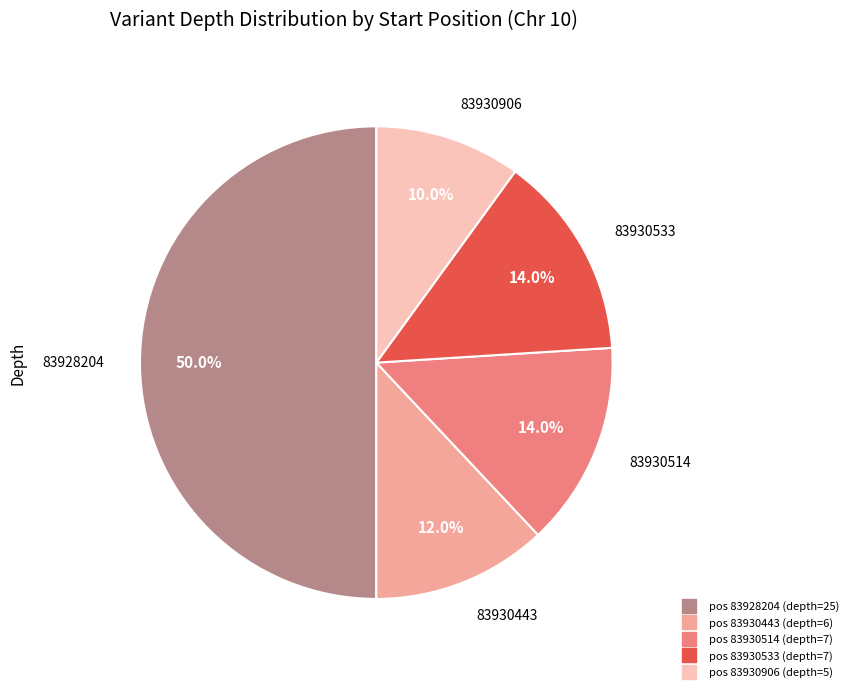

How many segments does this pie chart have?

5